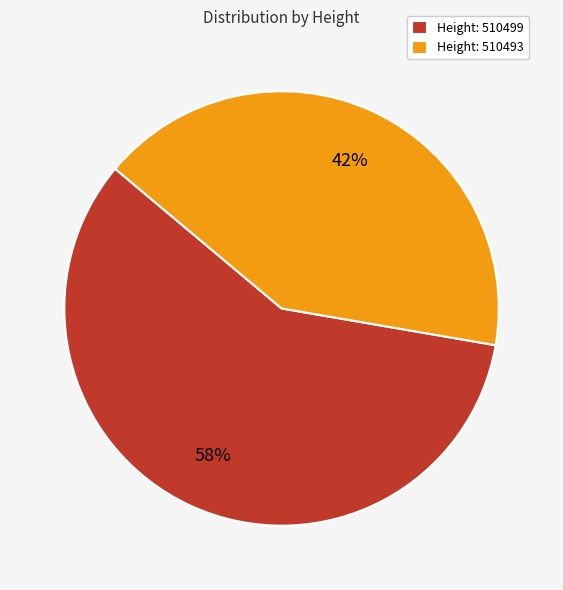

Is the sum of Height: 510493 and Height: 510499 greater than half?

Yes